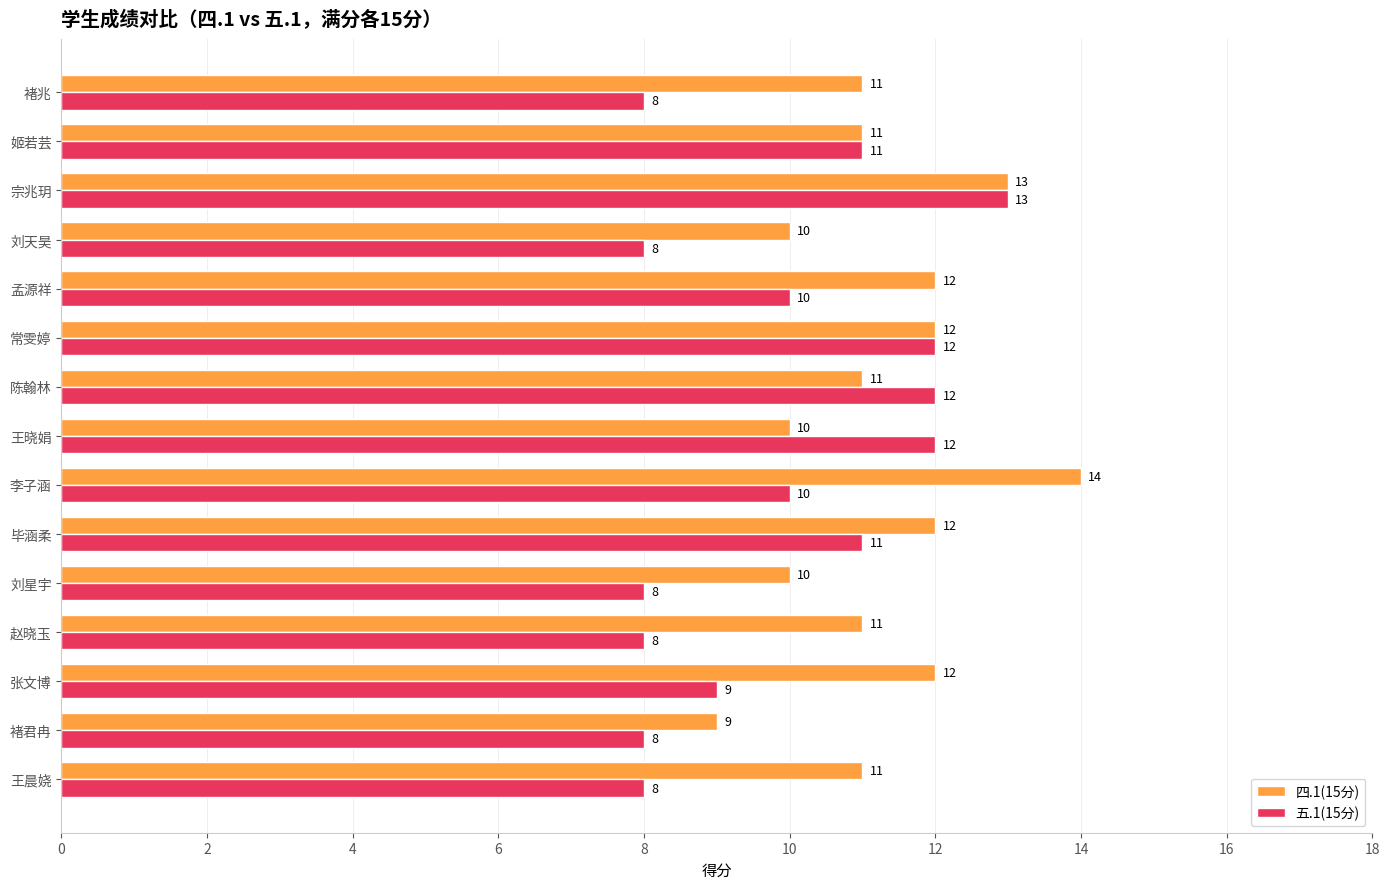

Between 毕涵柔 and 褚兆, which series saw the biggest shift?

五.1(15分)